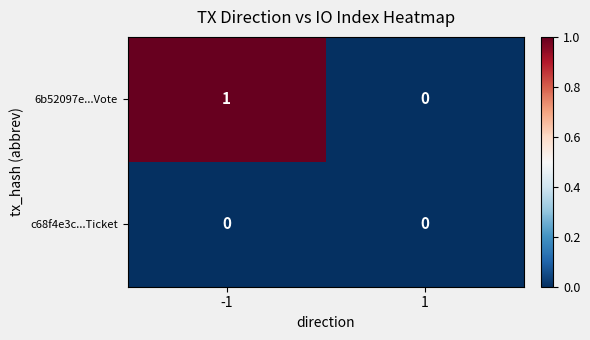

The value of 6b52097e...Vote at -1 is 0. True or false?

False